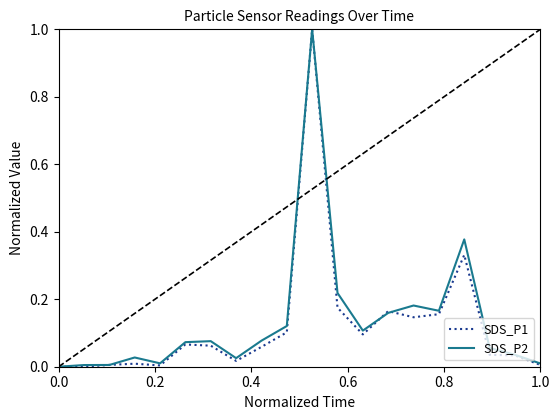

What is the maximum value for SDS_P1?

1.0